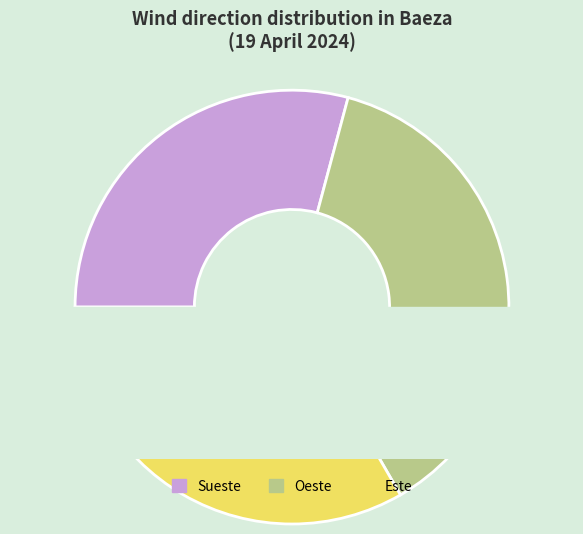

Is it true that Sueste is 21% of the pie?

False